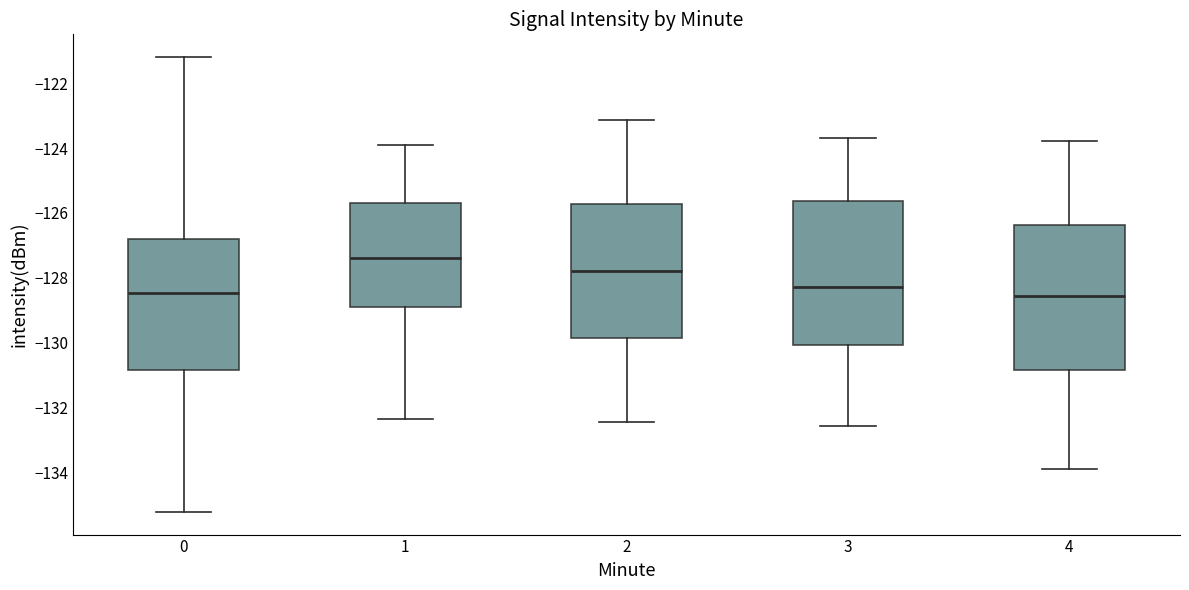

Which box has the highest median line?

1